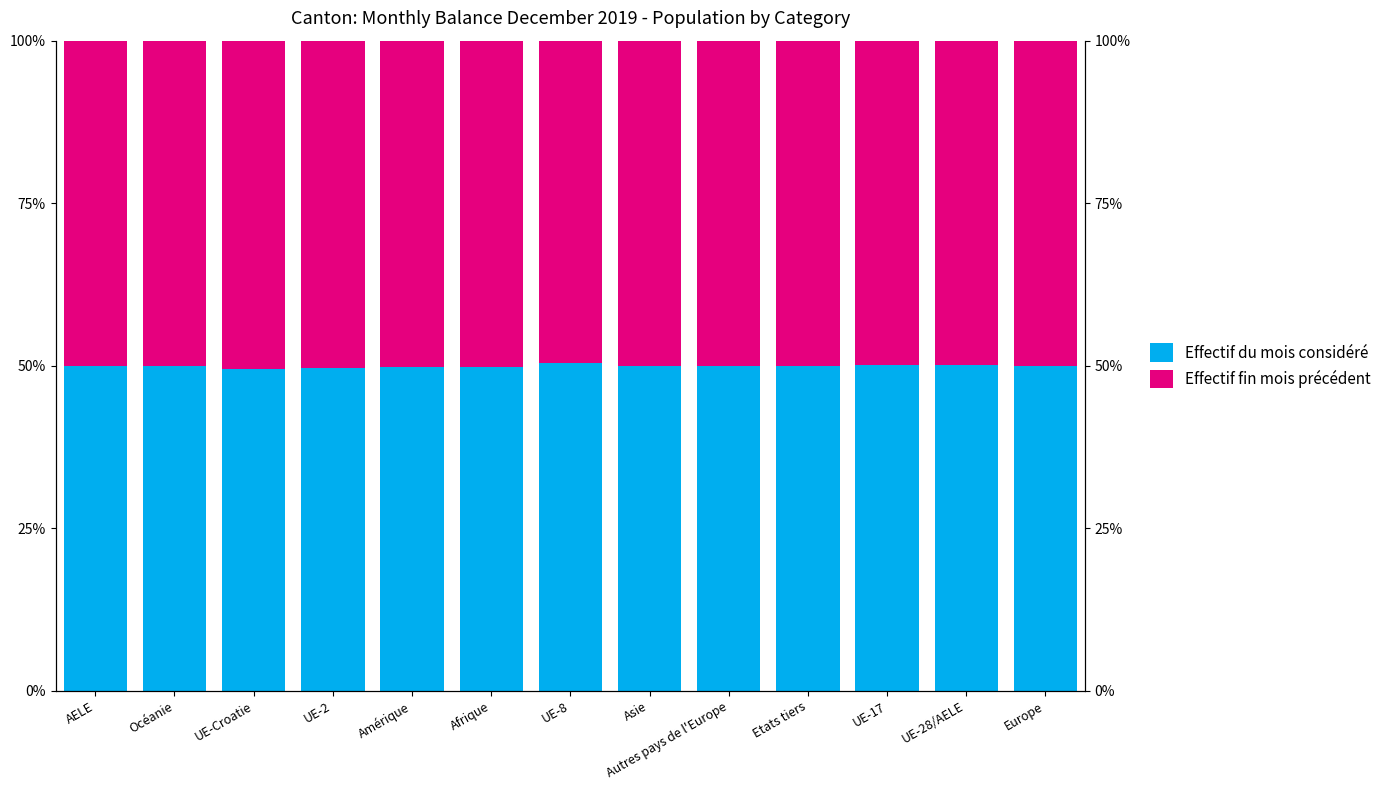

How many values in the Effectif fin mois précédent series exceed 50?

7